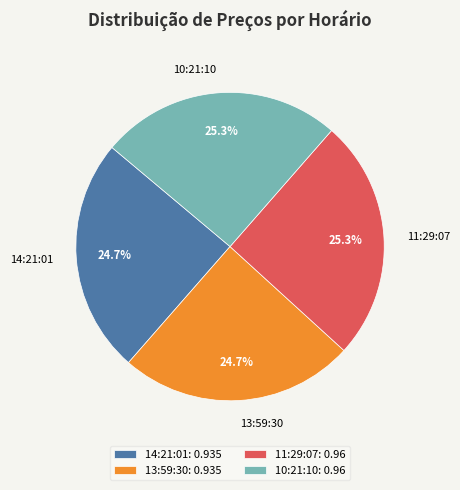

What percentage is NOT represented by 10:21:10?

74.7%